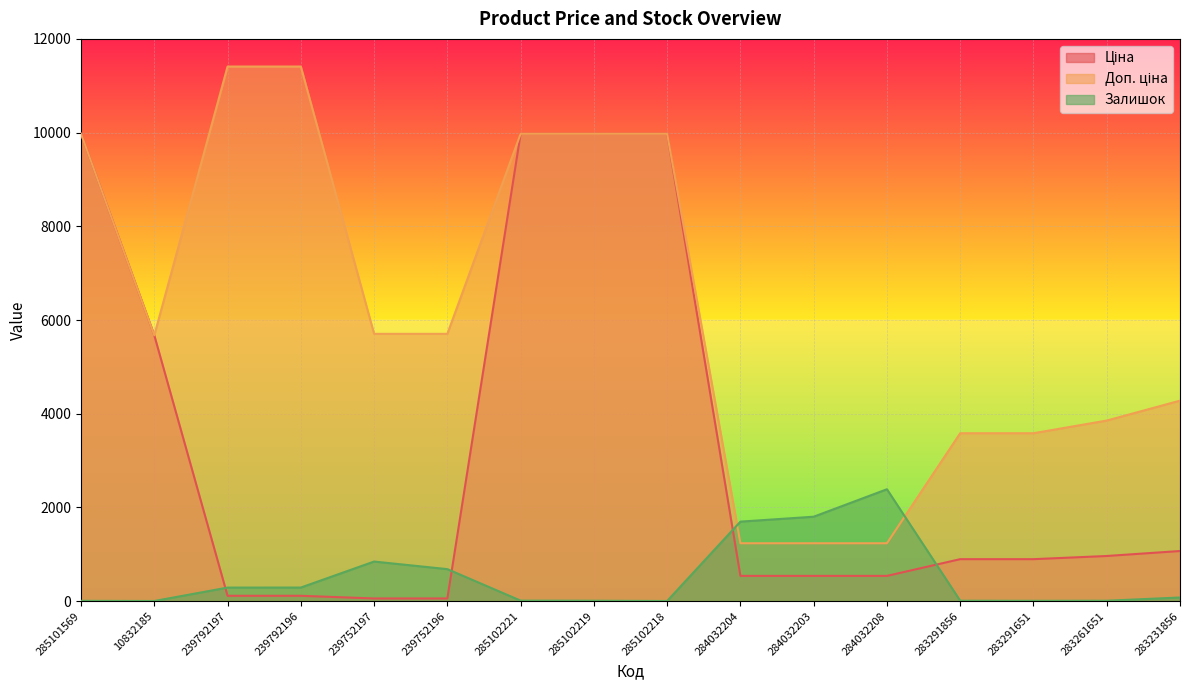

At which category is the sum across all series the highest?

285102221